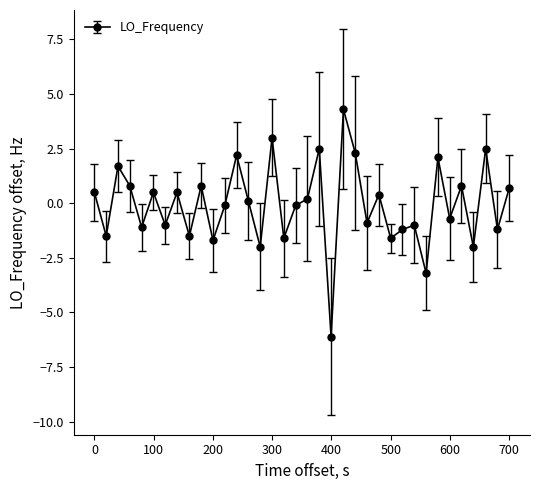

What is the greatest value displayed?

4.3